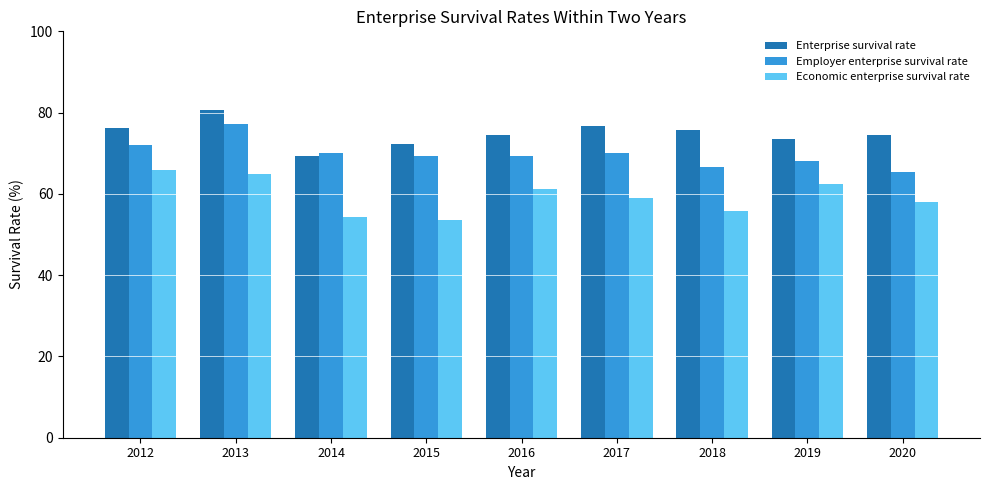

What are all the series names shown in the legend?

Enterprise survival rate, Employer enterprise survival rate, Economic enterprise survival rate